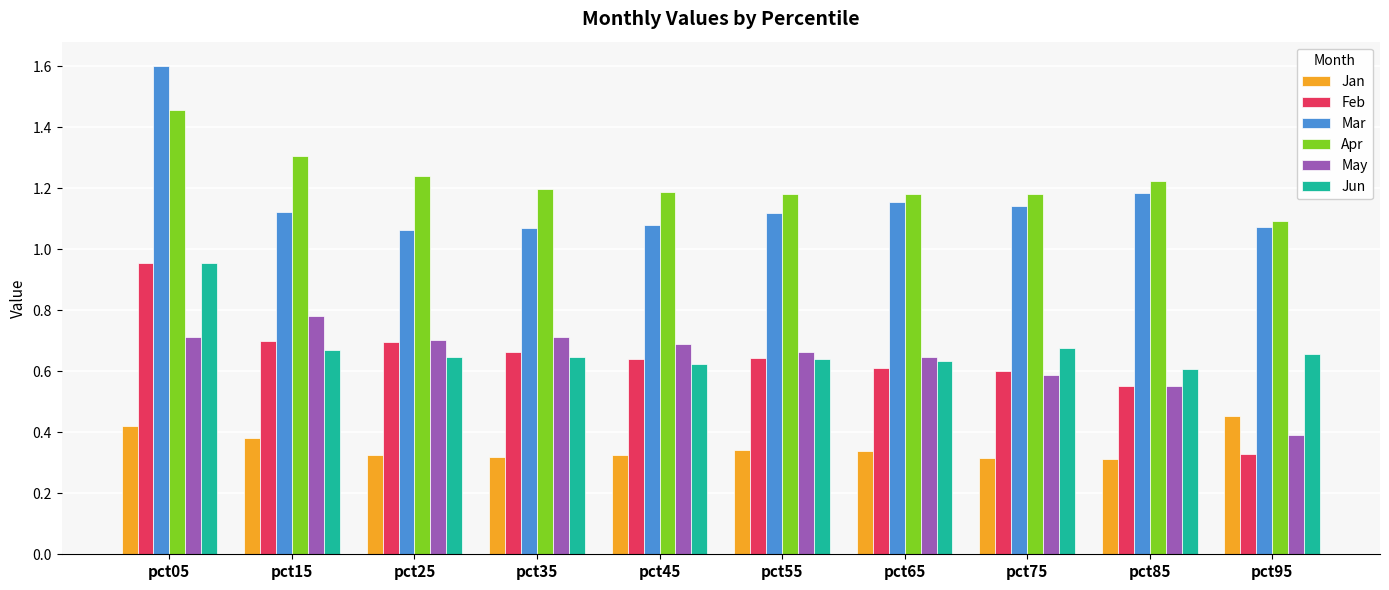

The value of Feb at pct45 is 0.2. True or false?

False